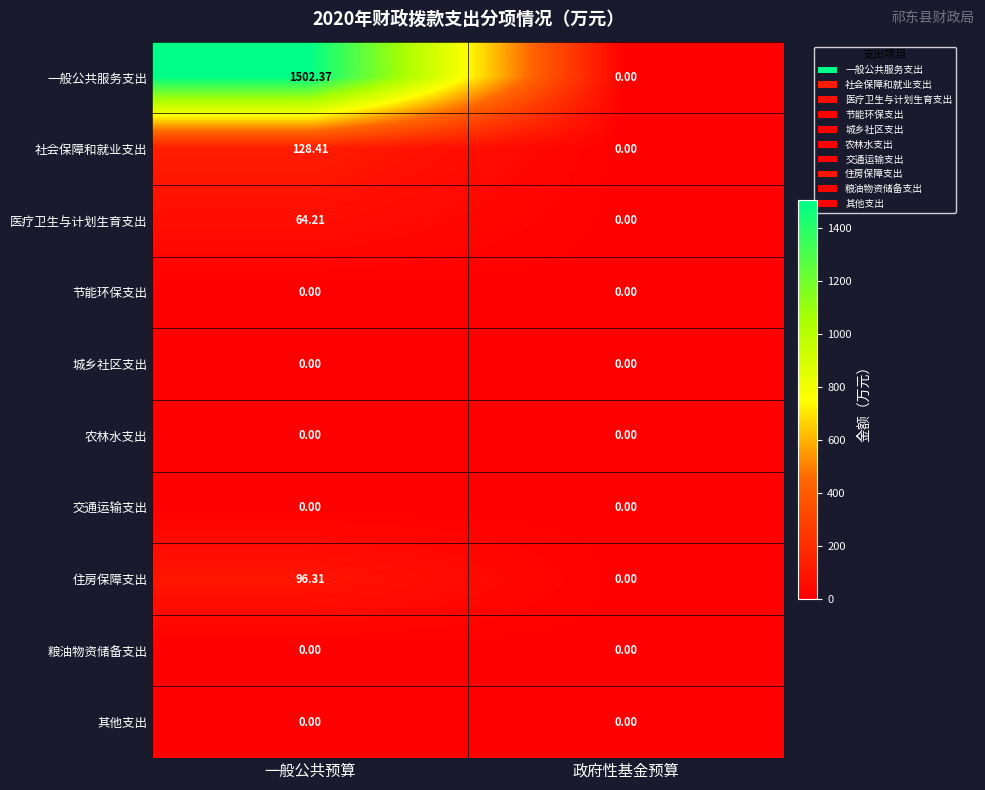

Which category has the highest value across all series?

一般公共预算